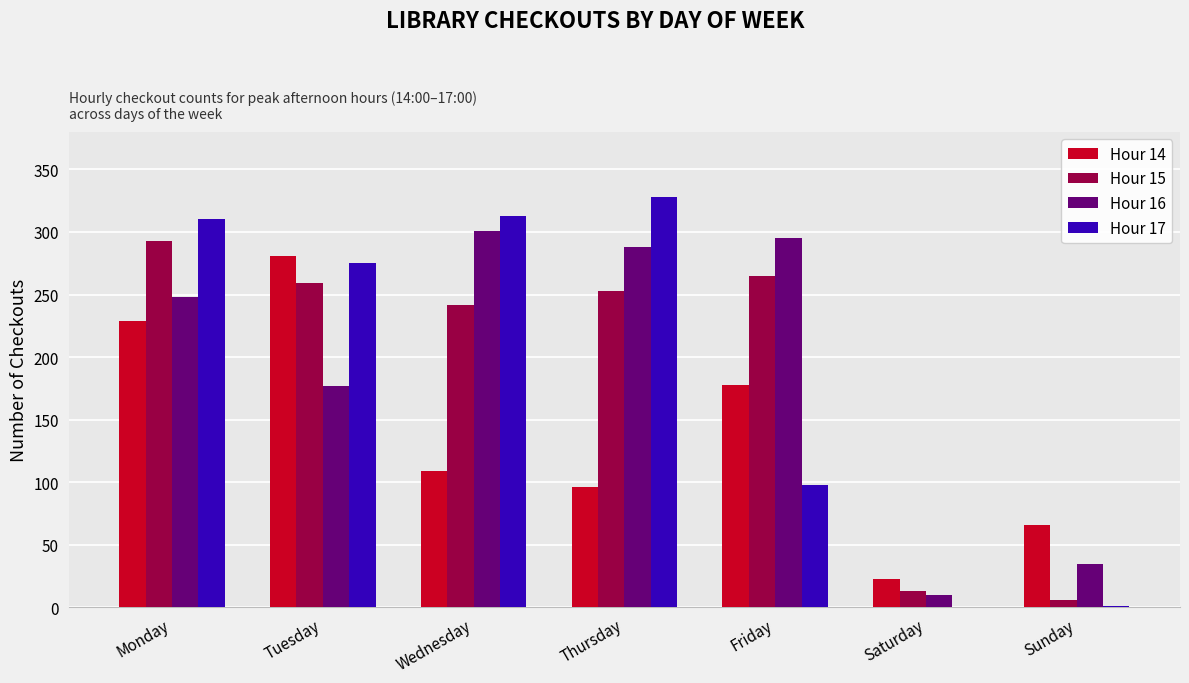

The value of Hour 17 at Thursday is 328. True or false?

True